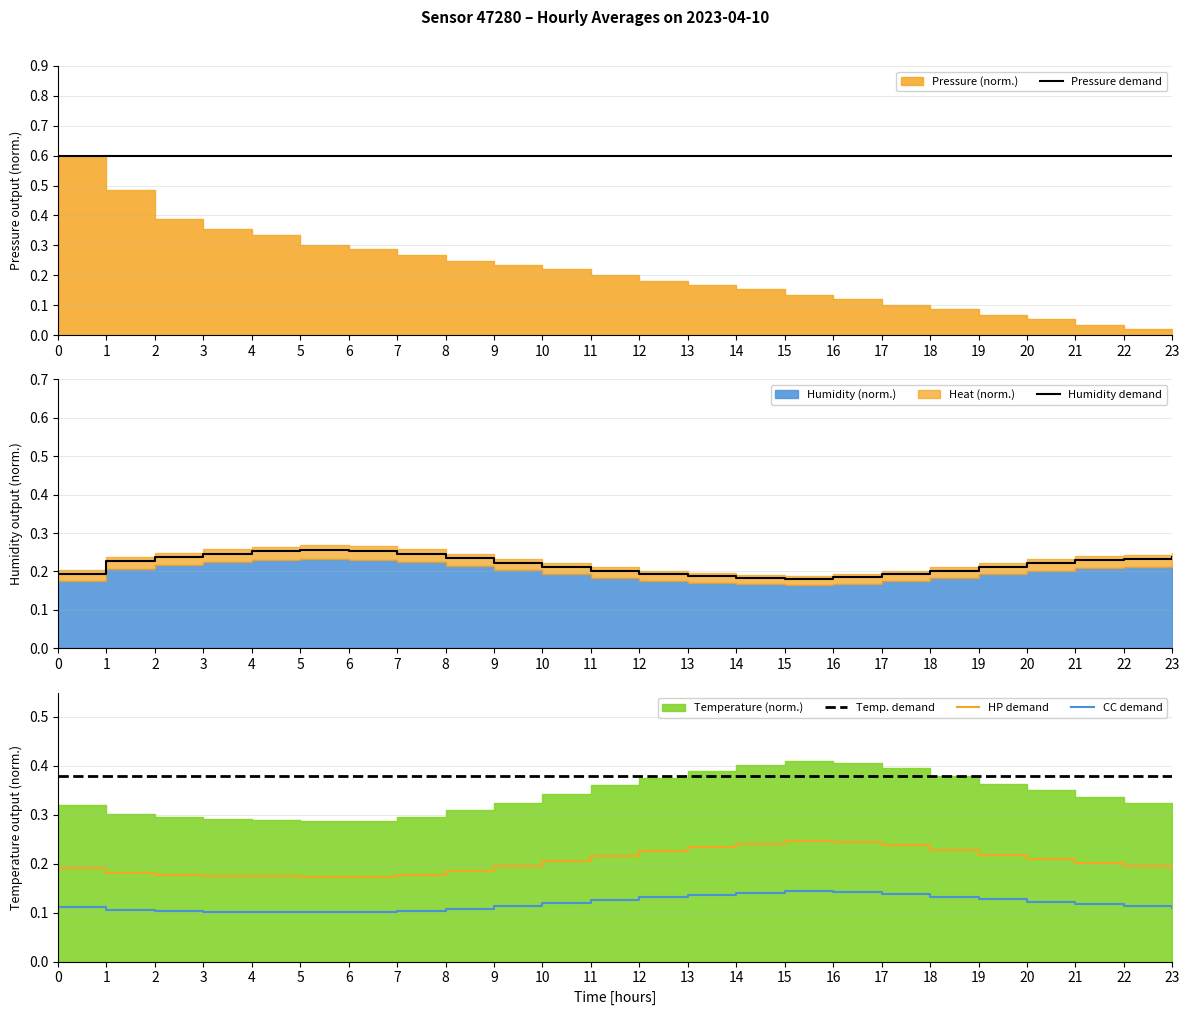

True or false: CC demand and Temp. demand cross at least once.

False